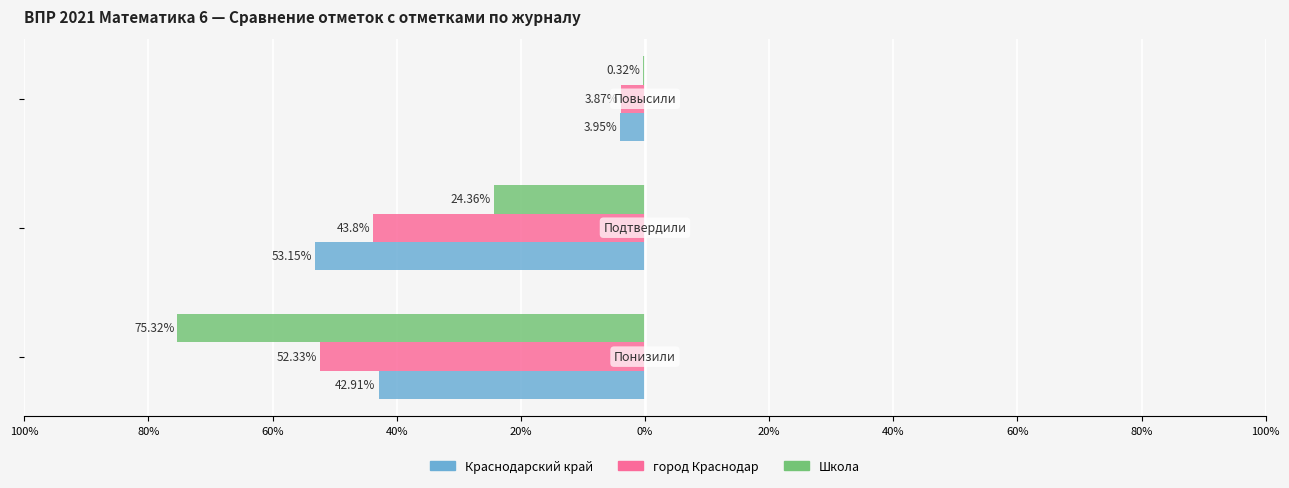

Reading right to left, list all the values displayed in this chart.

Краснодарский край: -4.0	-53.1	-42.9
город Краснодар: -3.9	-43.8	-52.3
Школа: -0.3	-24.4	-75.3